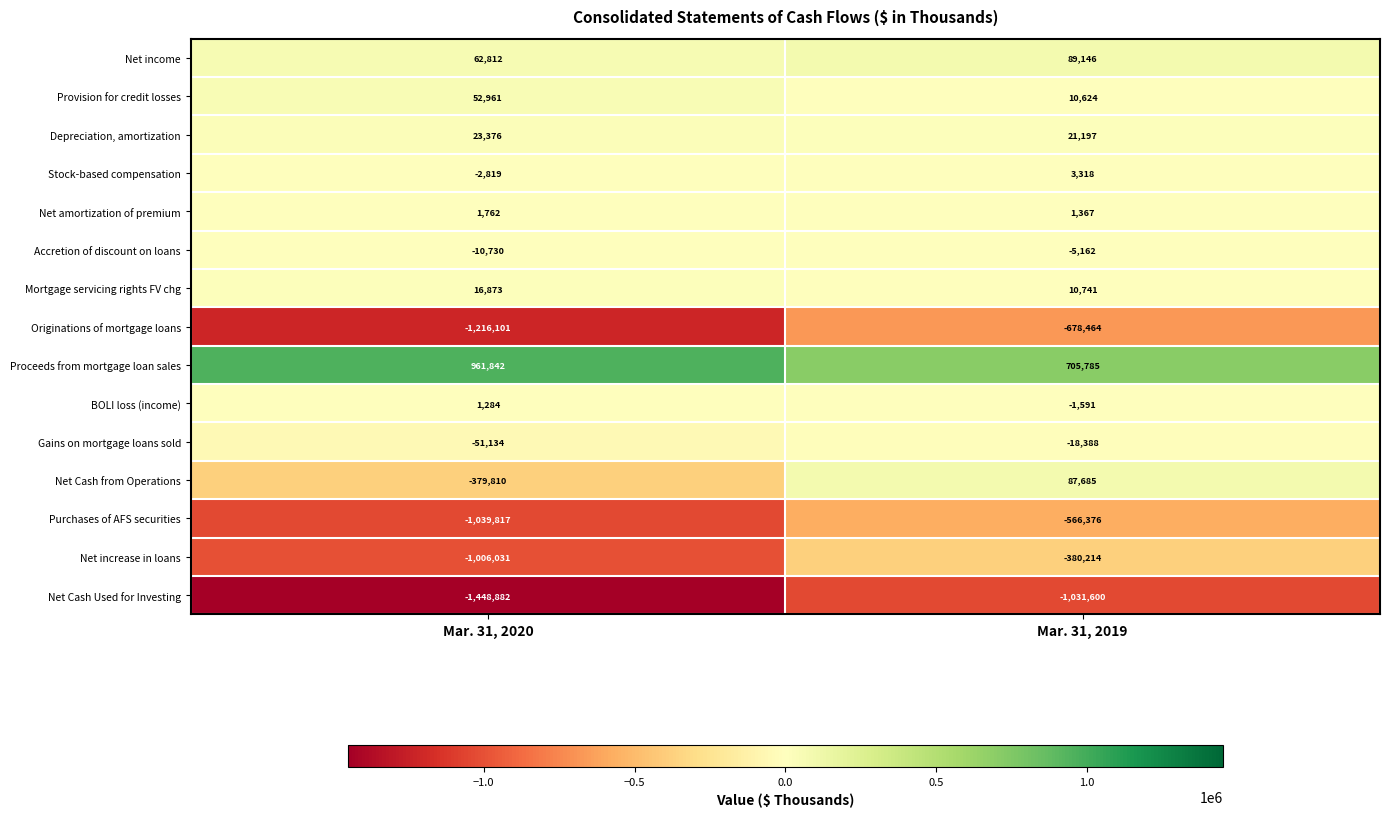

What is the greatest value displayed?

961842